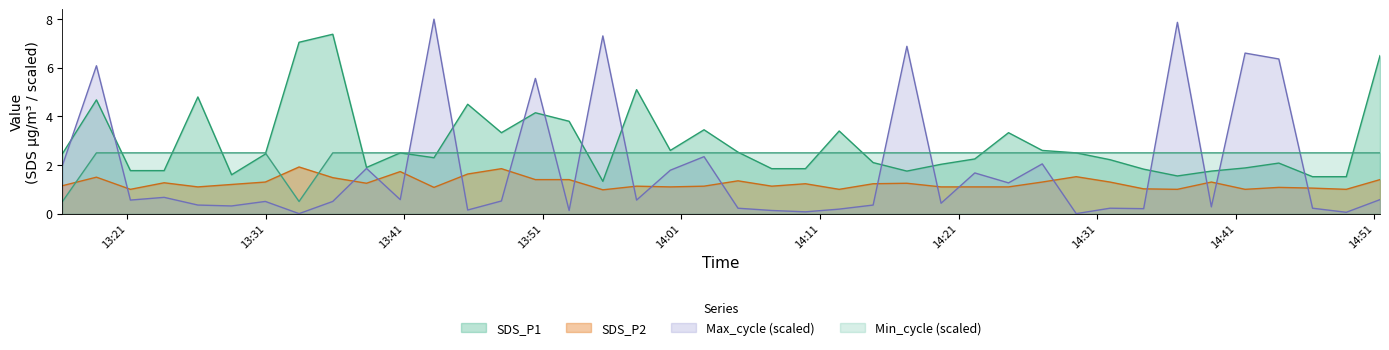

List the series in order of their overall mean, highest first.

SDS_P1, Min_cycle (scaled), Max_cycle (scaled), SDS_P2